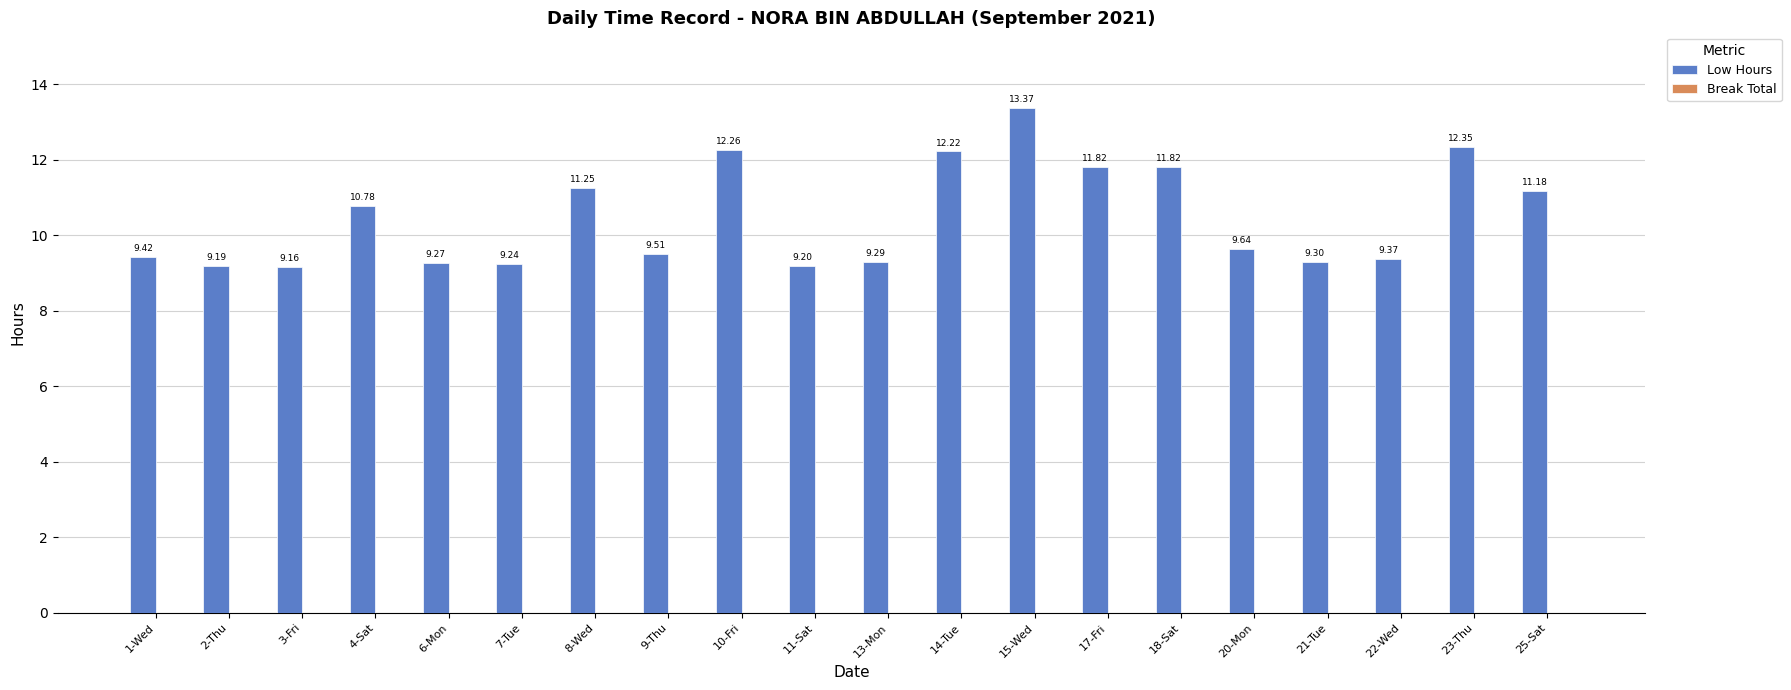

What is the sum of the values at 20-Mon and 11-Sat?

18.8